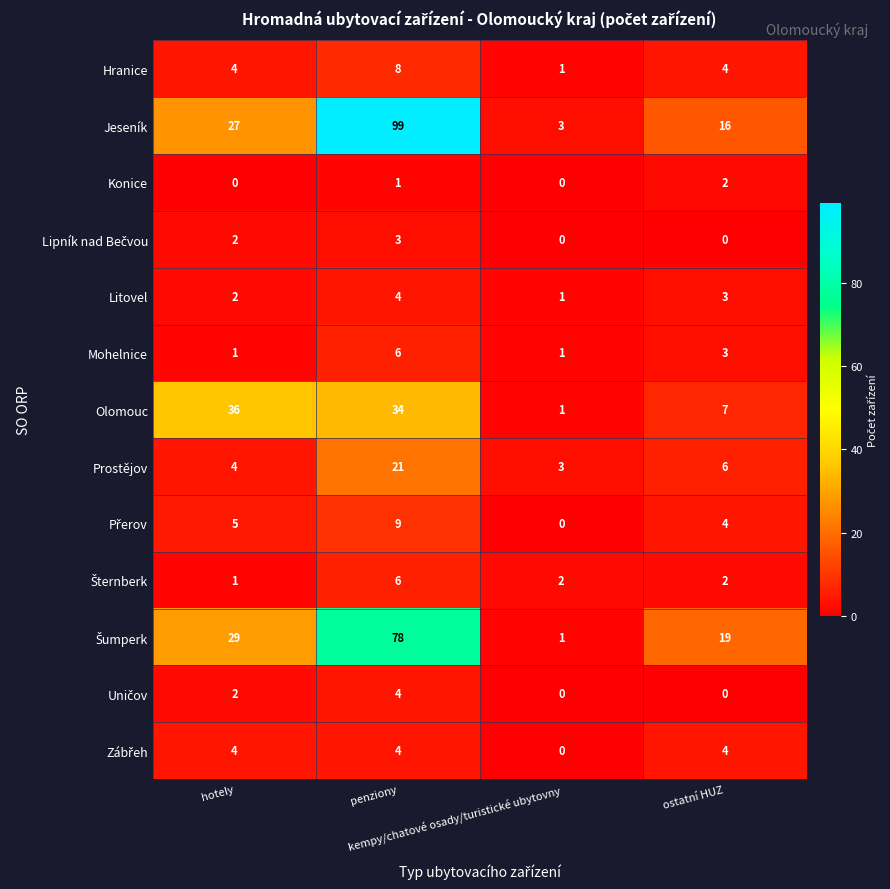

Which series has the widest spread of values?

Jeseník